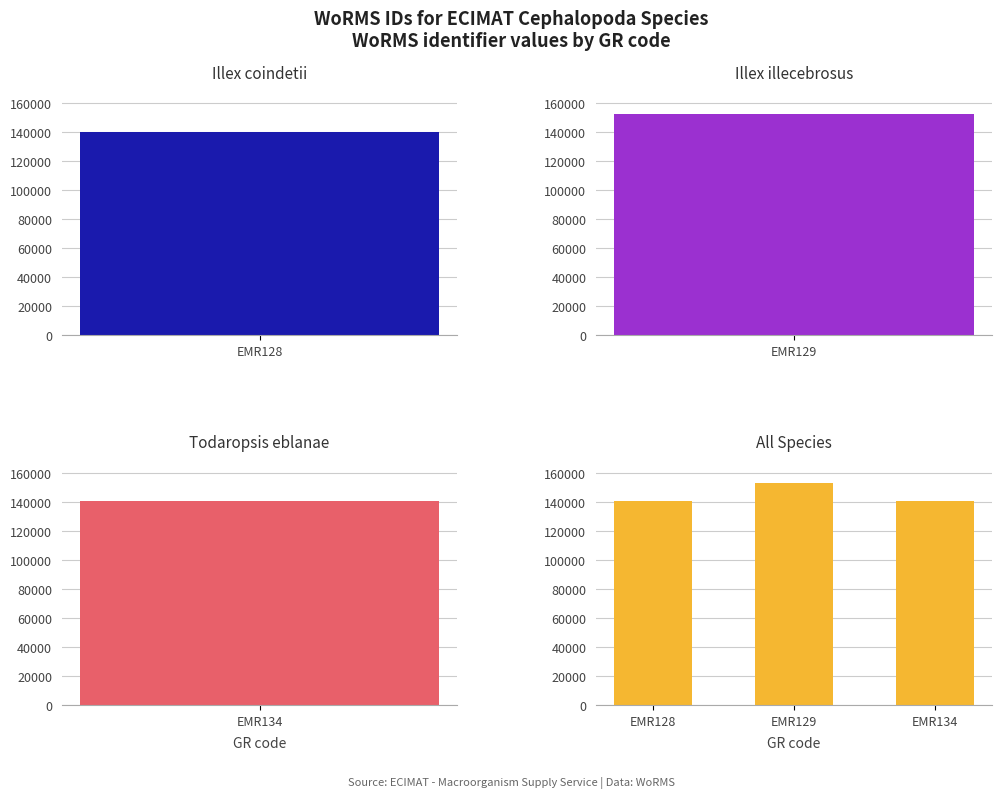

Where does the data first go above 140625?

EMR129